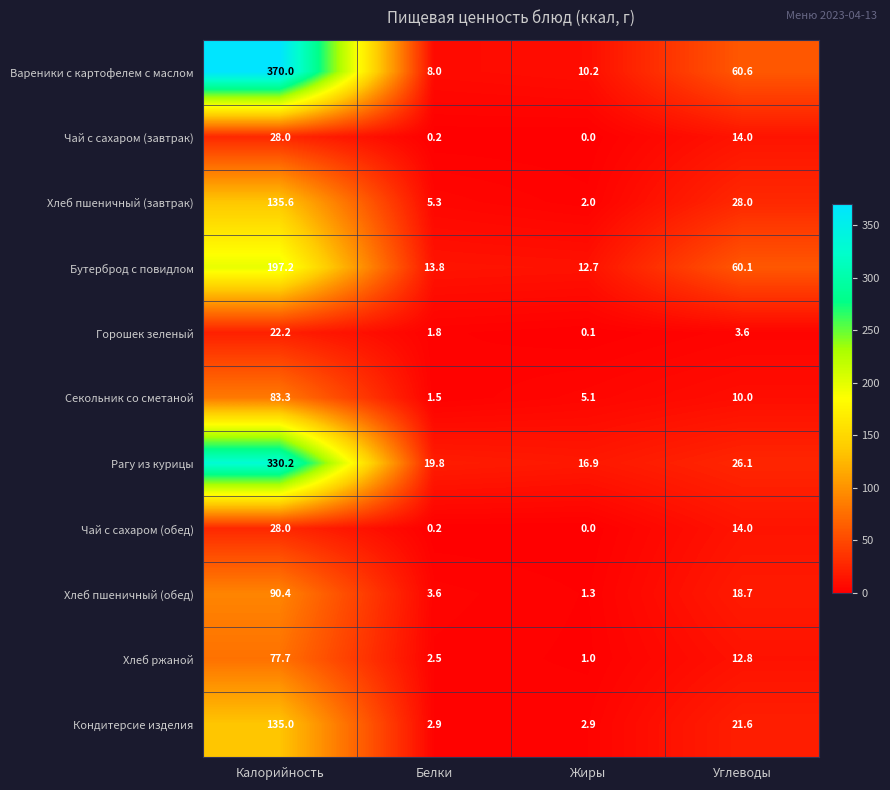

Which series has the largest total across all categories?

Вареники с картофелем с маслом